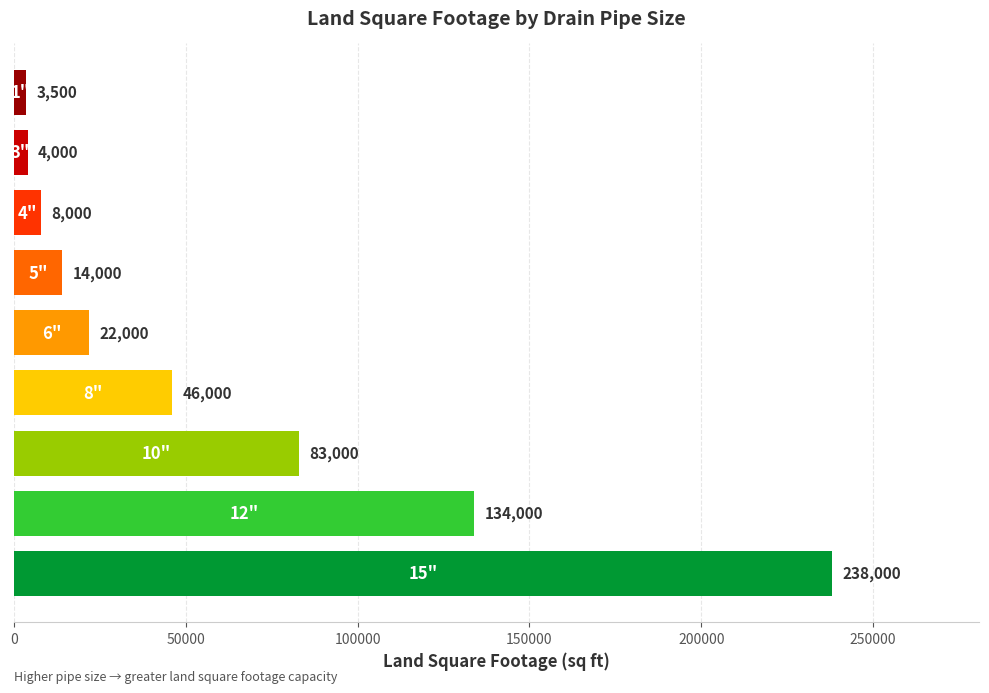

What is the minimum value shown in the chart?

3500